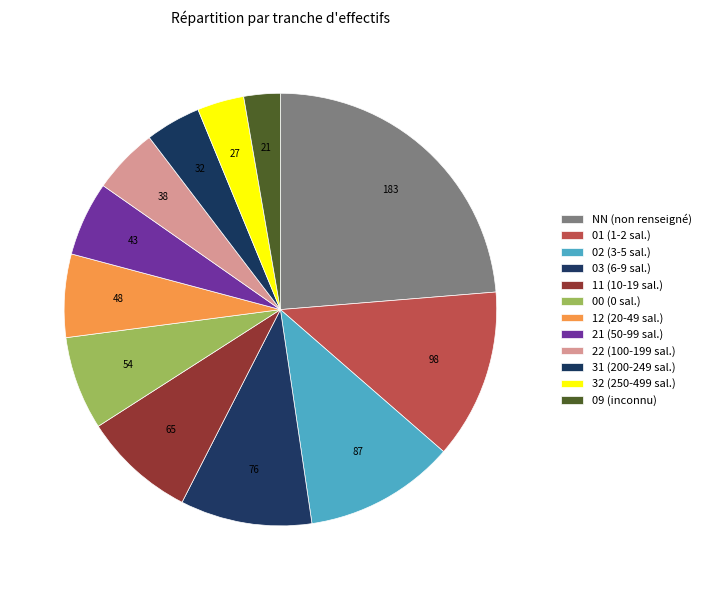

Rank the categories by value from highest to lowest.

NN, 01, 02, 03, 11, 00, 12, 21, 22, 31, 32, 09